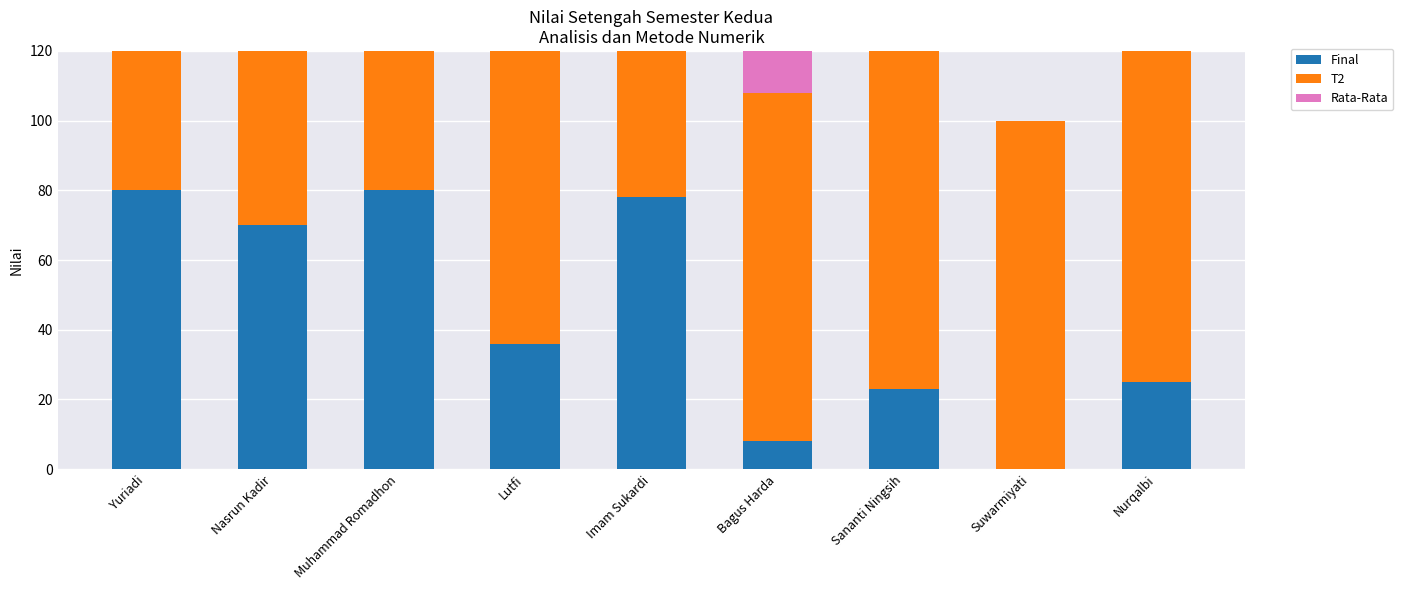

Which has a higher value, Suwarmiyati or Imam Sukardi?

Imam Sukardi